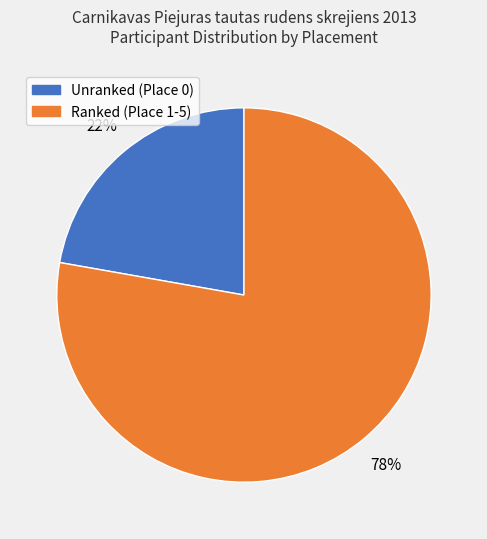

Count the number of slices in the pie.

2